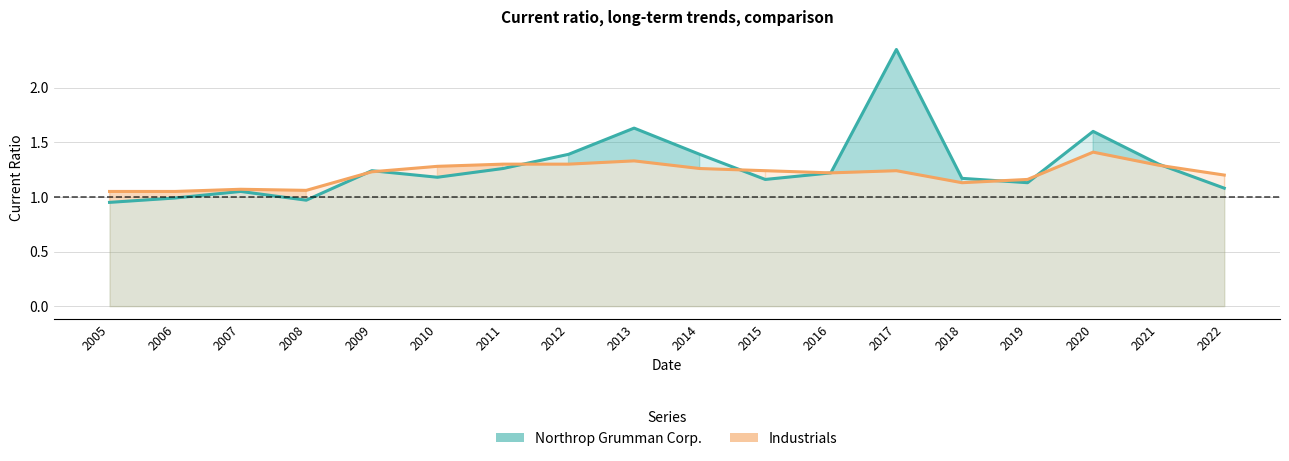

What is the value of the Northrop Grumman Corp. point at the 12th from the left?

1.2